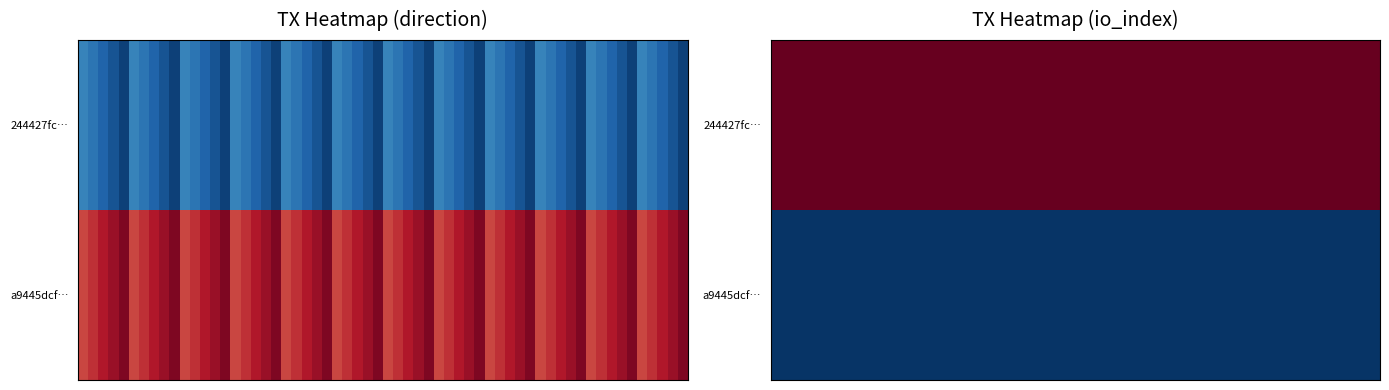

Is the value of a9445dcf3ef4d4f1f08f0914989f81dcace48f2 at 0 greater than the value of 244427fc5f84ac75311ac9e97ed7ed42efa2c1b at 0?

Yes